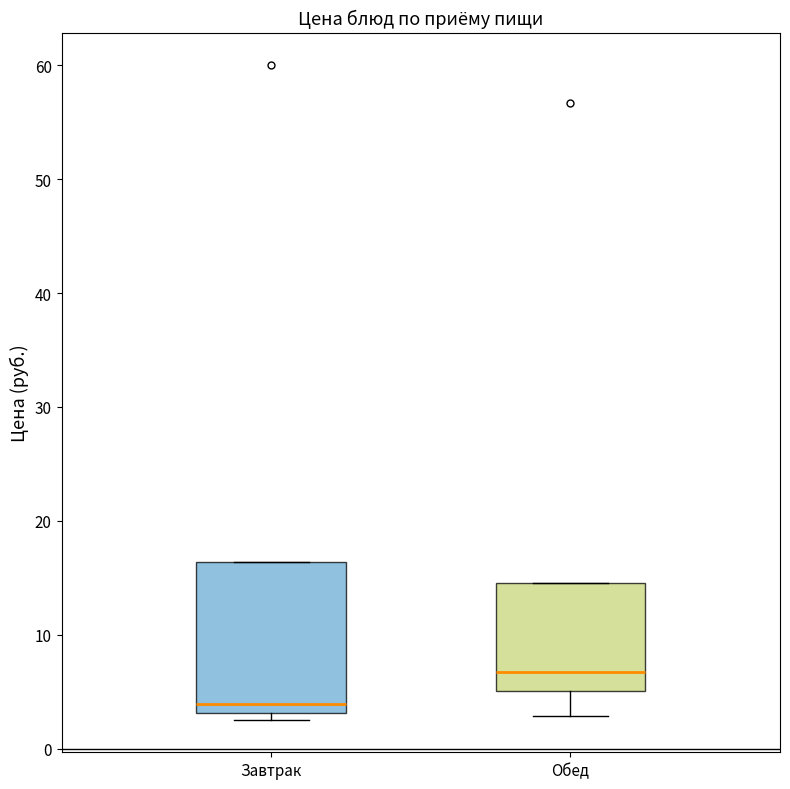

Where is the lower edge of the box for Завтрак on the y-axis? The values are not printed on the chart, so give them approximately, as read against the axis.

3